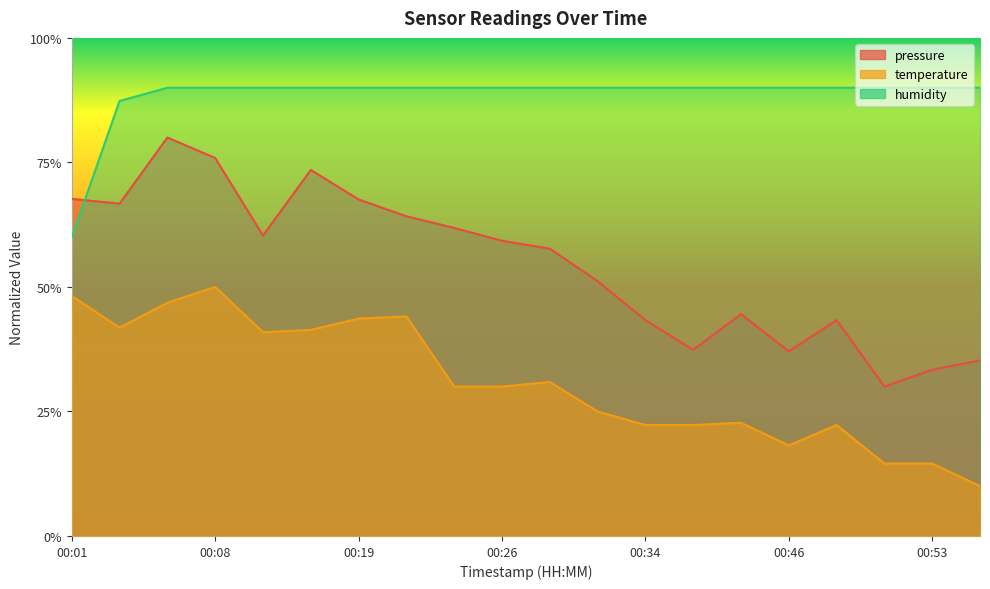

What is the sum of the pressure values at 00:31 and 00:19?

1.2